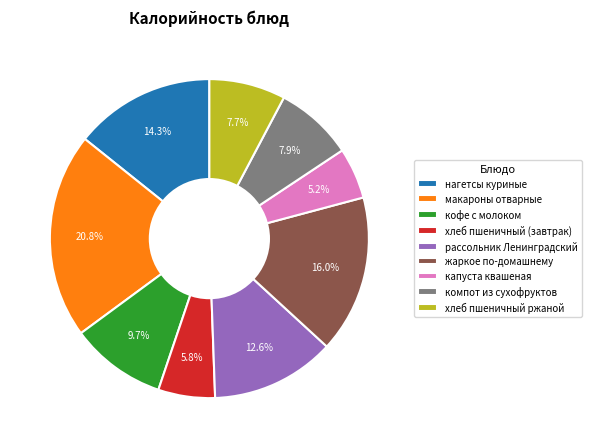

To the nearest percent, what portion does нагетсы куриные represent?

14%